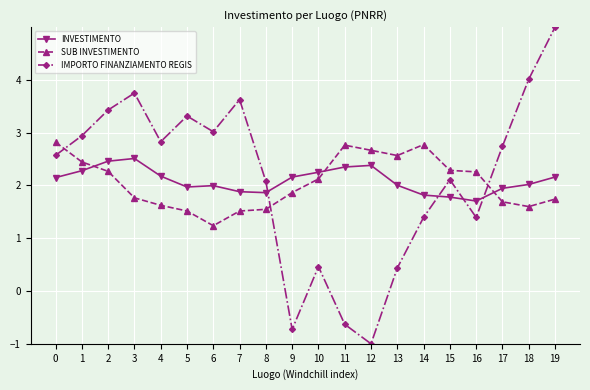

True or false: SUB INVESTIMENTO has a value of 2.8 at 14.

True